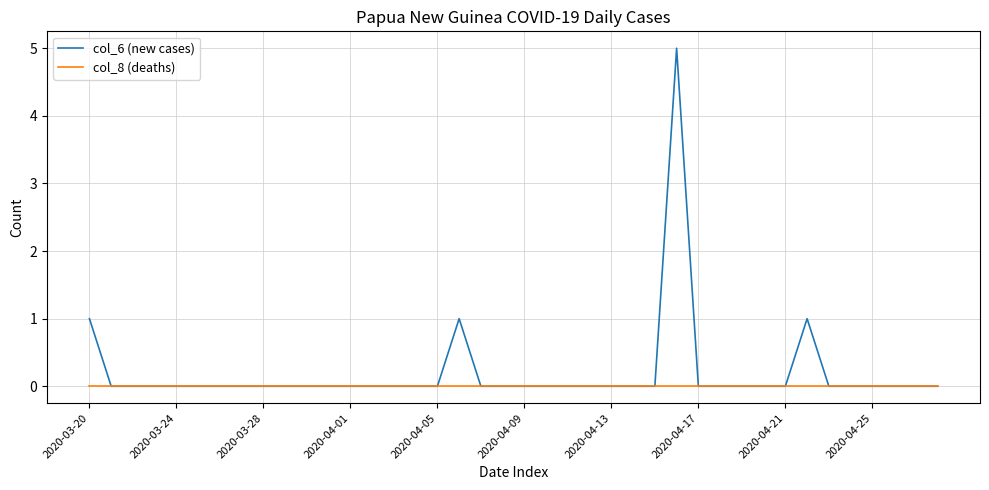

True or false: col_6 (new cases) has more than 2 points higher than both neighbors.

True